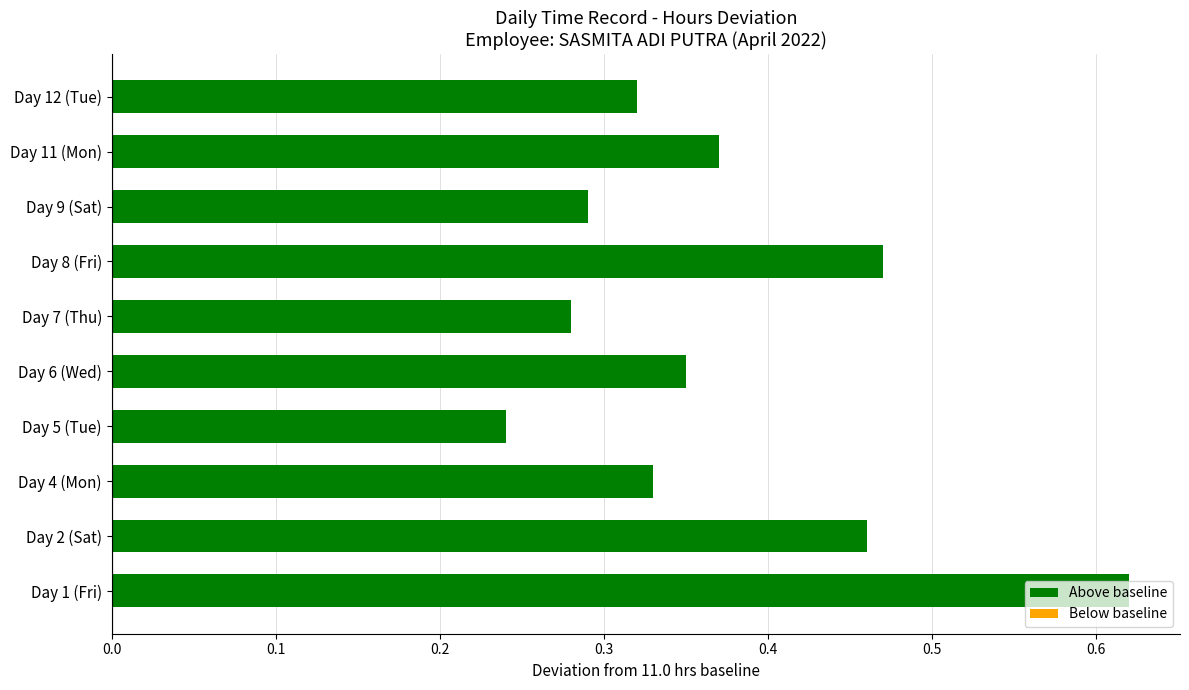

At which category does the chart reach its peak across all series?

Day 1 (Fri)